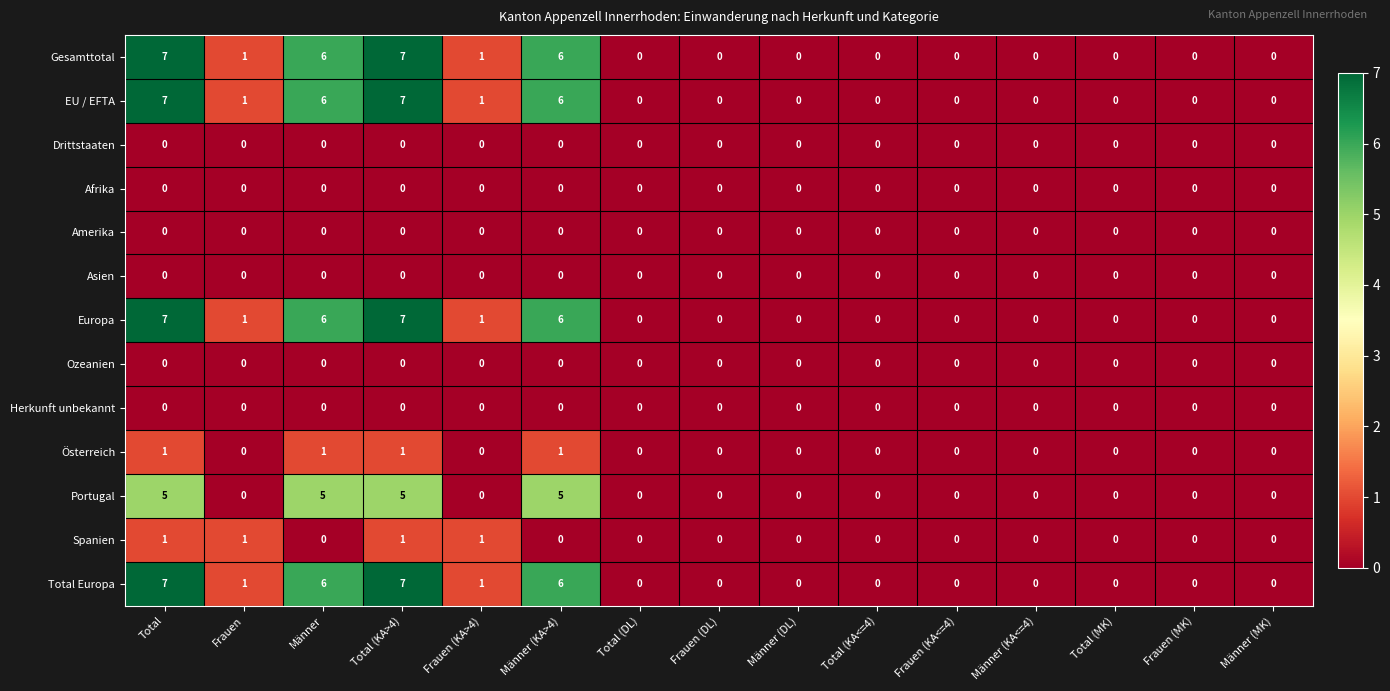

What is the sum of all Total Europa values?

28